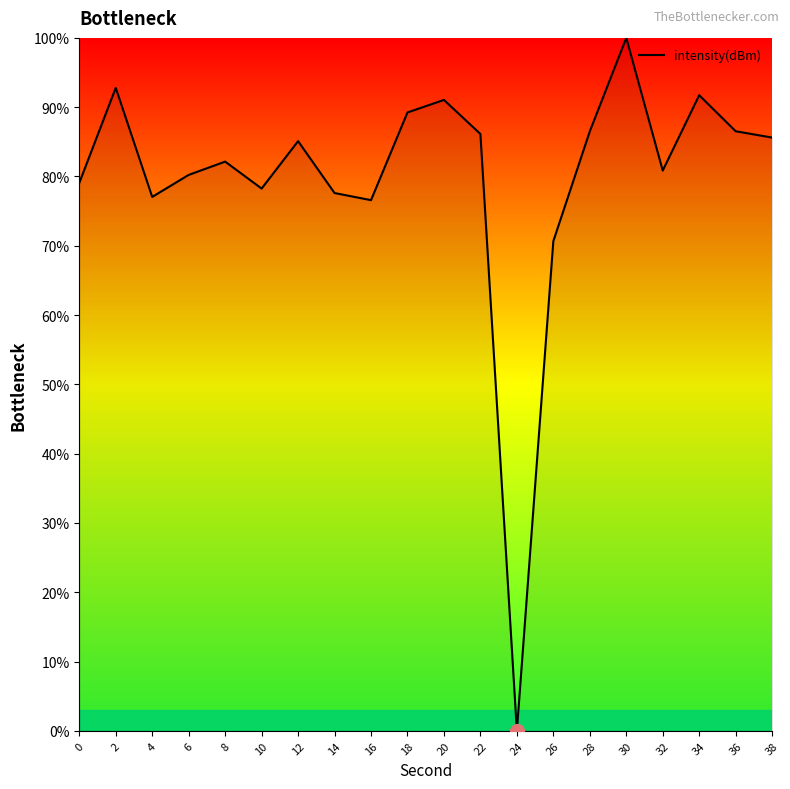

What is the greatest value displayed?

100.0